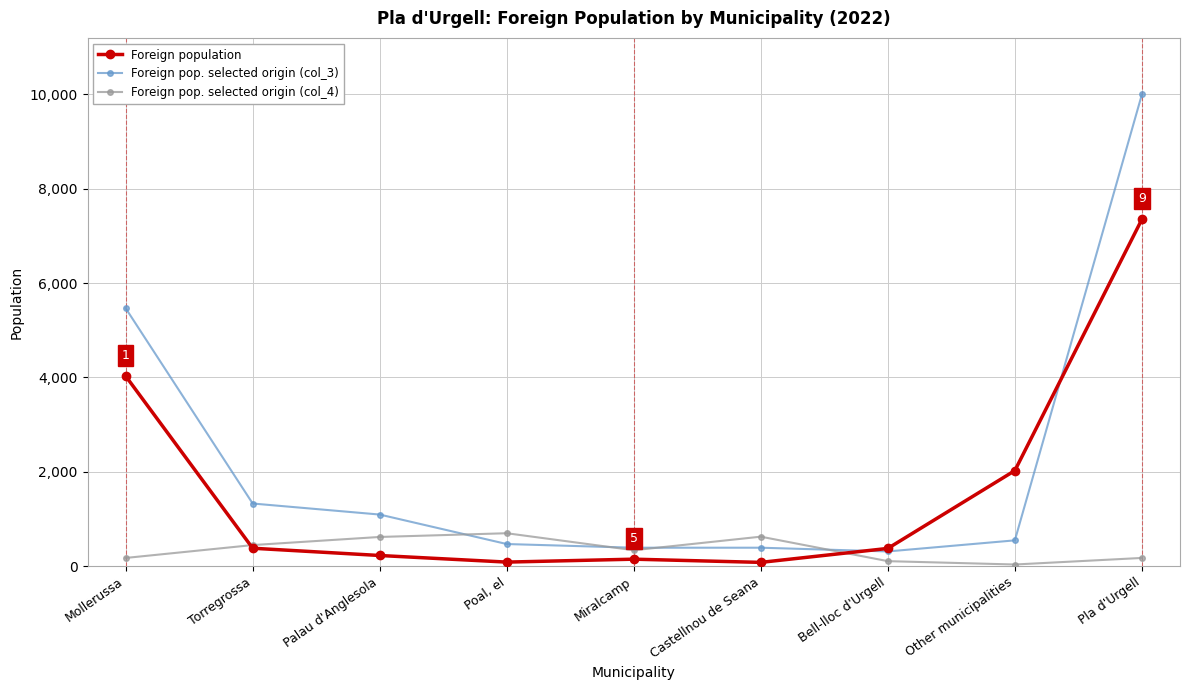

The value of Foreign population at Mollerussa is 1311. True or false?

False